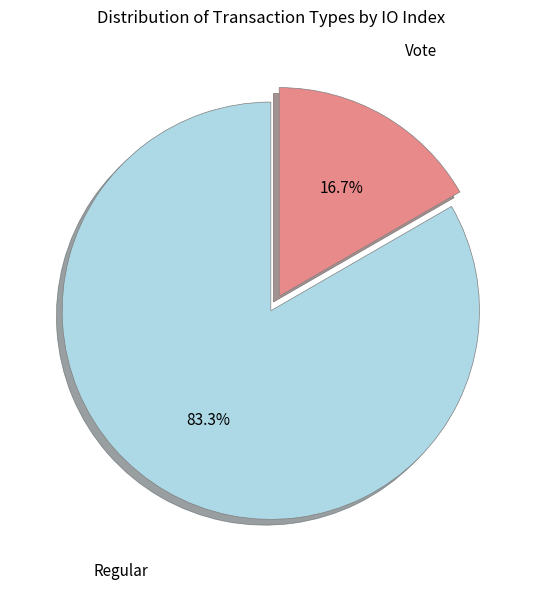

How many slices are in this pie chart?

2